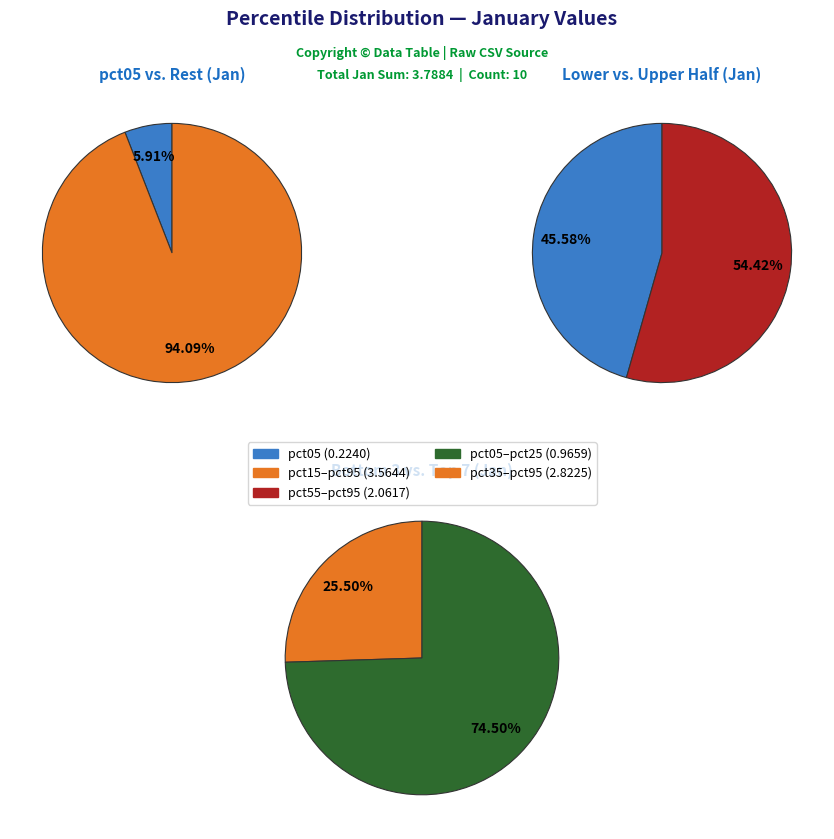

Does 4 account for over 50% of the chart?

No